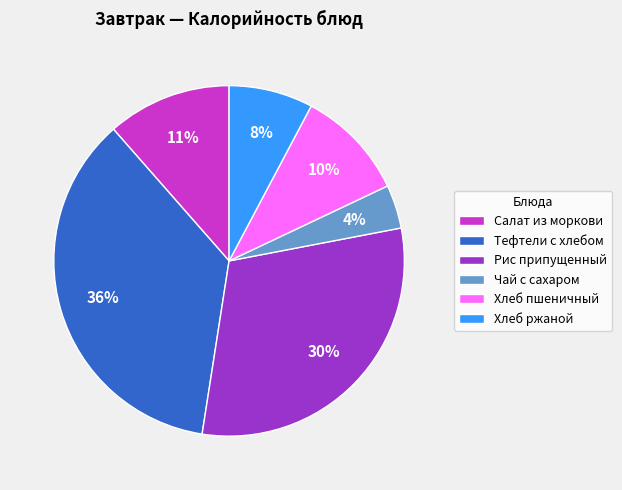

How many slices are in this pie chart?

6